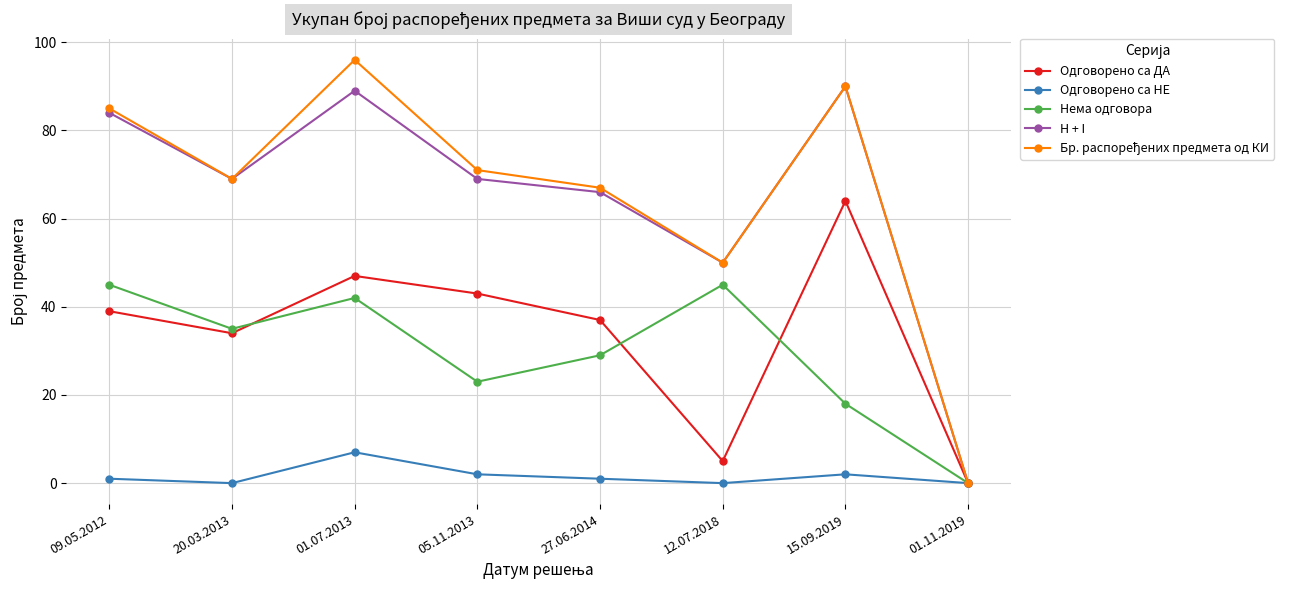

Which series changed the most between 20.03.2013 and 12.07.2018?

Одговорено са ДА